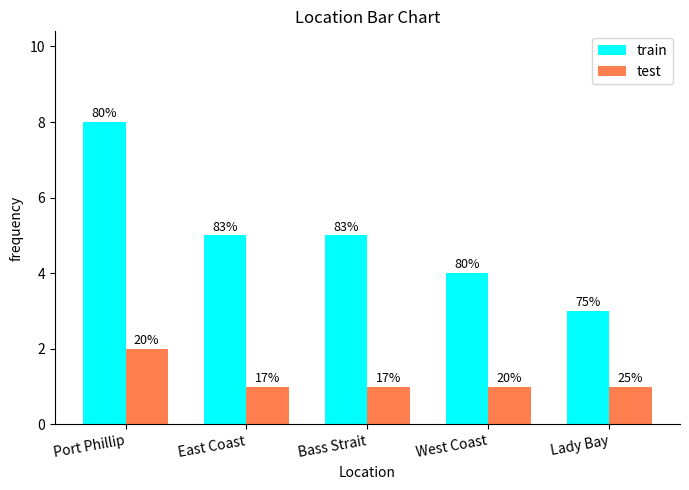

At Bass Strait, list the series in order from largest to smallest.

train, test